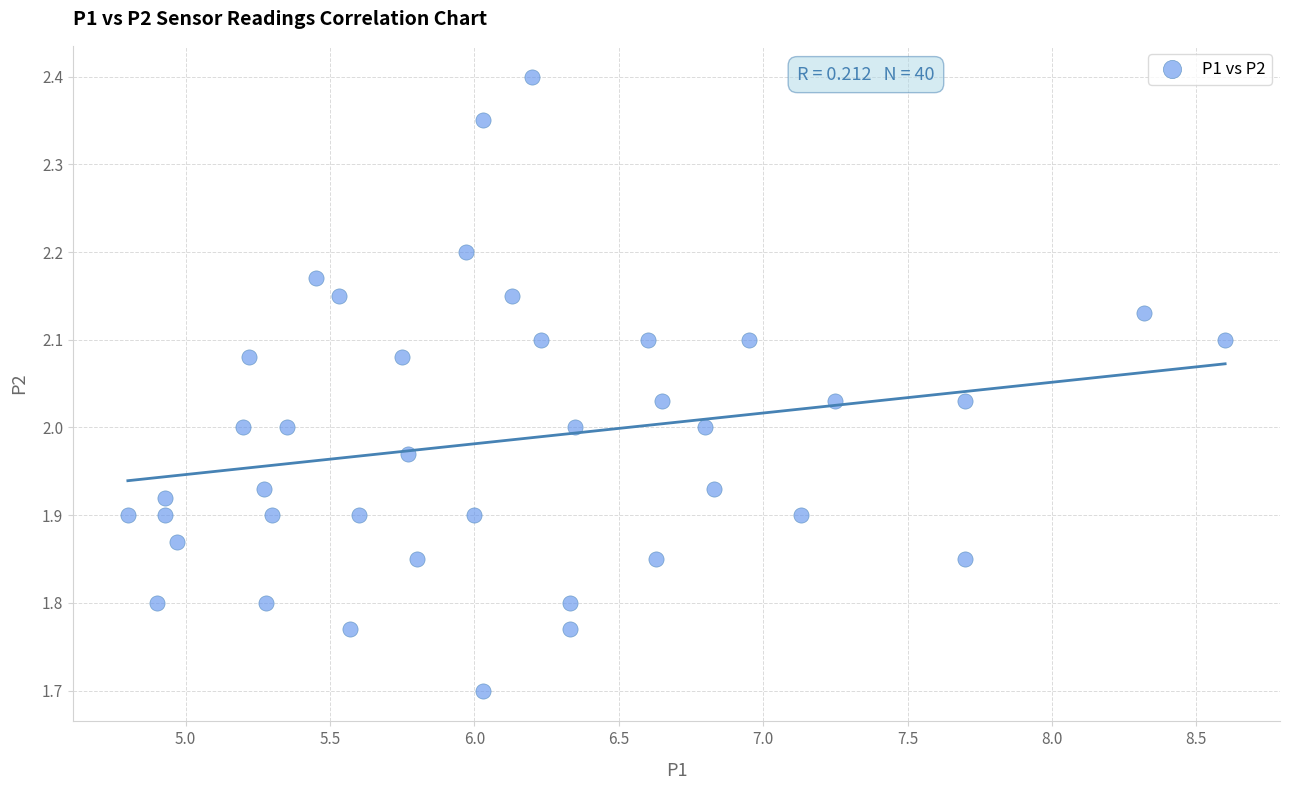

What is the range of Y values (max minus min)?

0.7